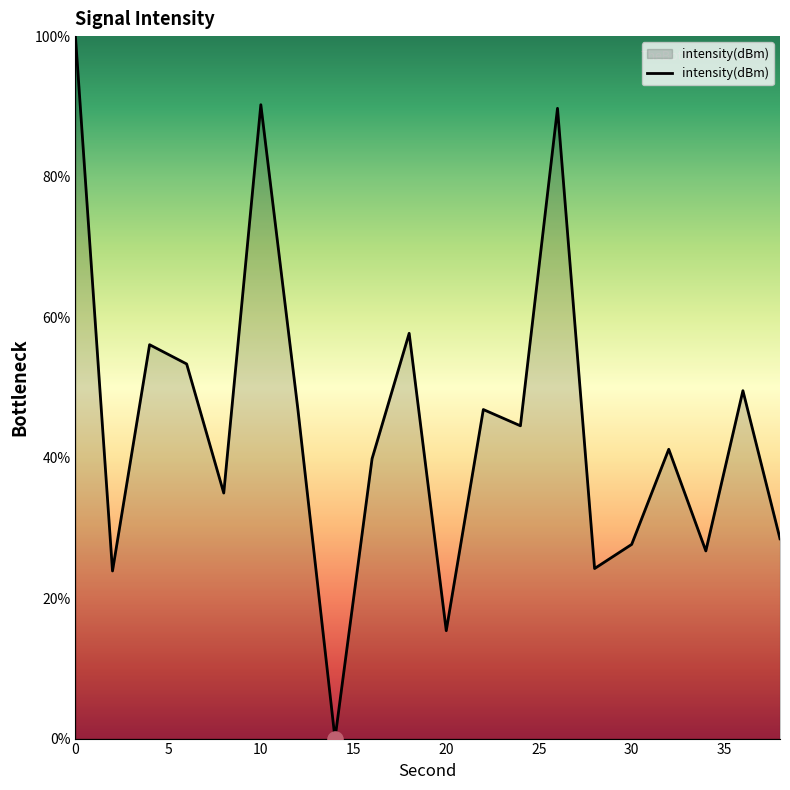

What is the difference between the maximum and minimum values?

100.0